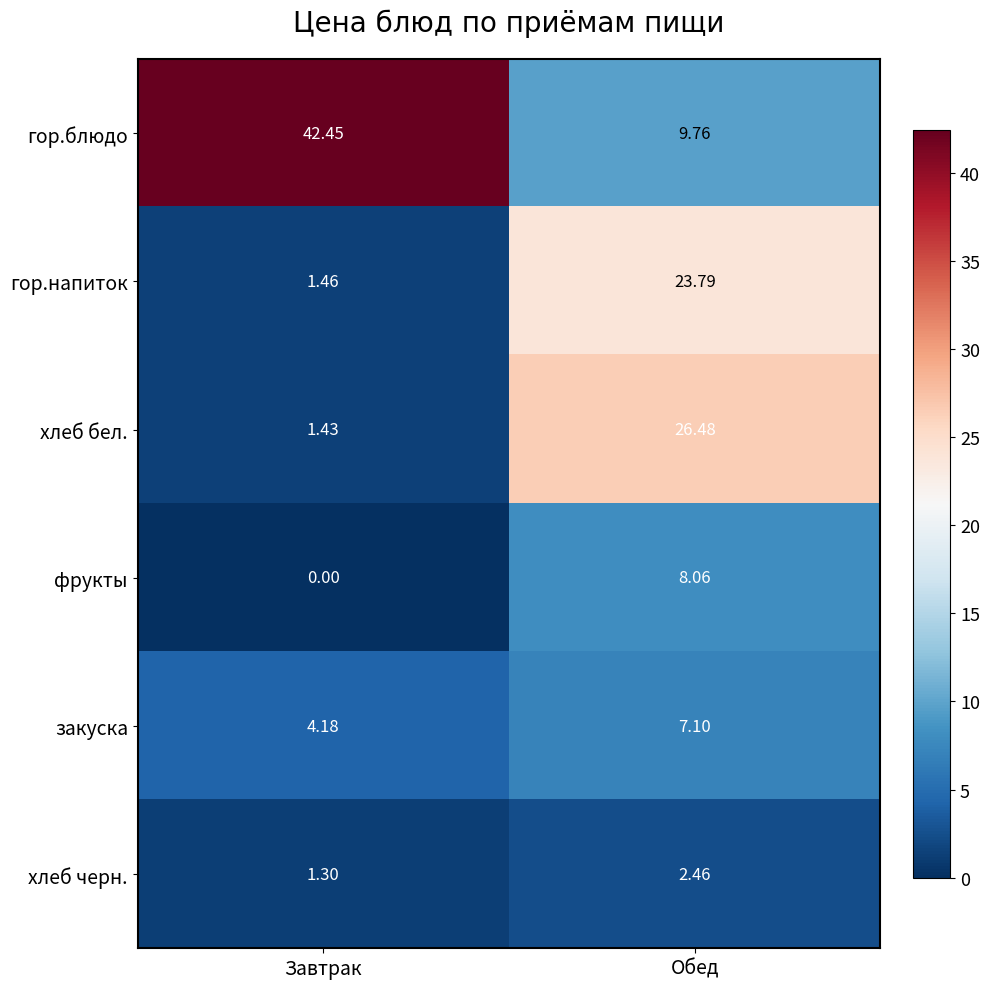

At Обед, list the series in order from smallest to largest.

хлеб черн., закуска, фрукты, гор.блюдо, гор.напиток, хлеб бел.